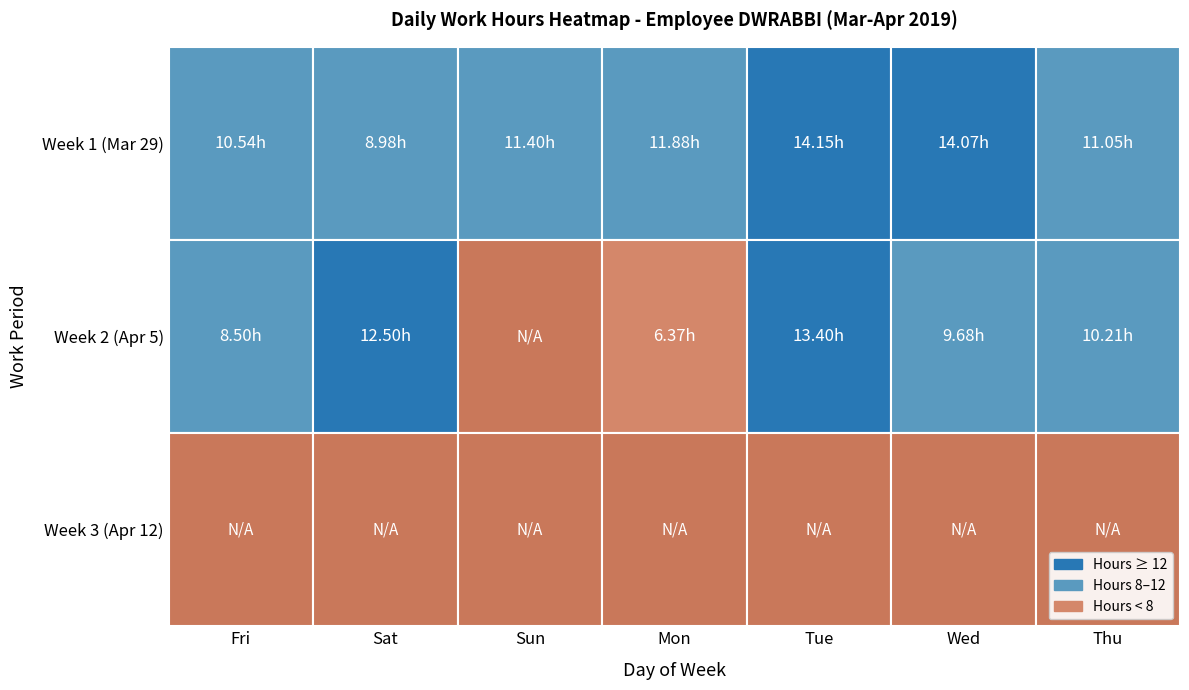

What is the spread (max minus min) of values at 1?

13.4